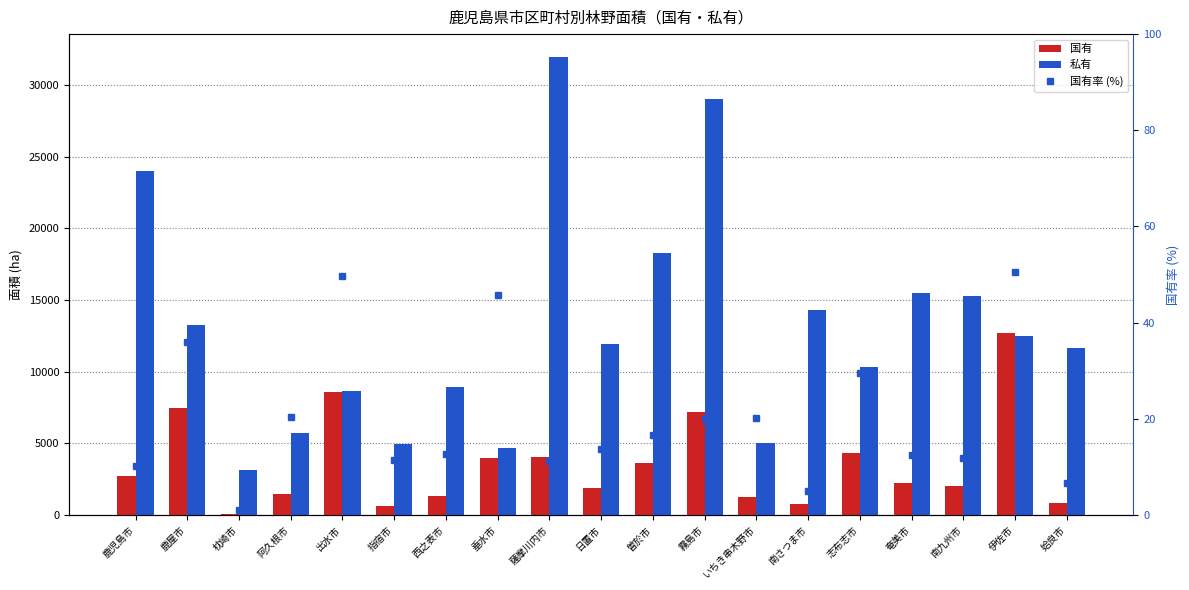

What is the difference between the 国有 values at 伊佐市 and 奄美市?

10490.0